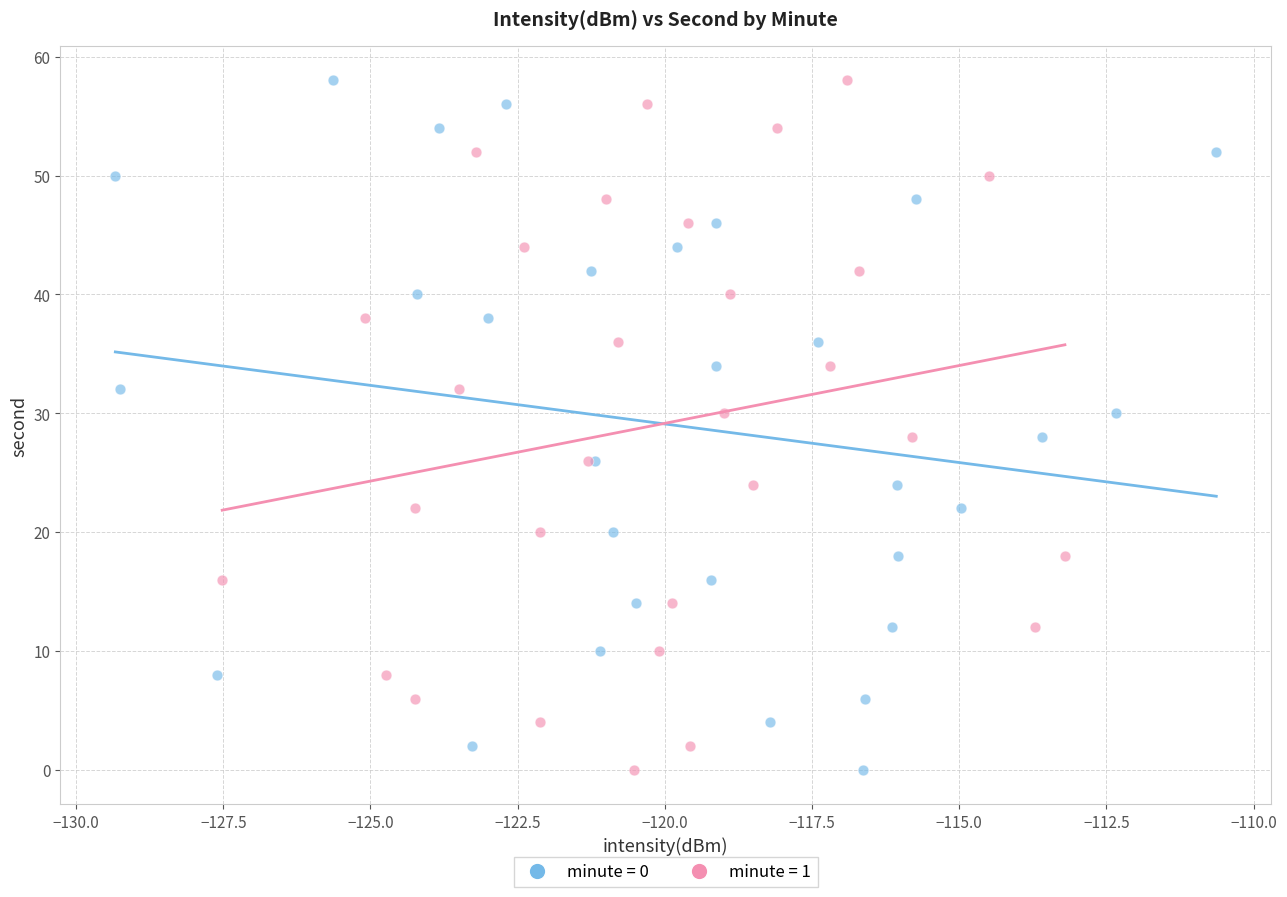

What are all the series names shown in the legend?

minute = 0, minute = 1